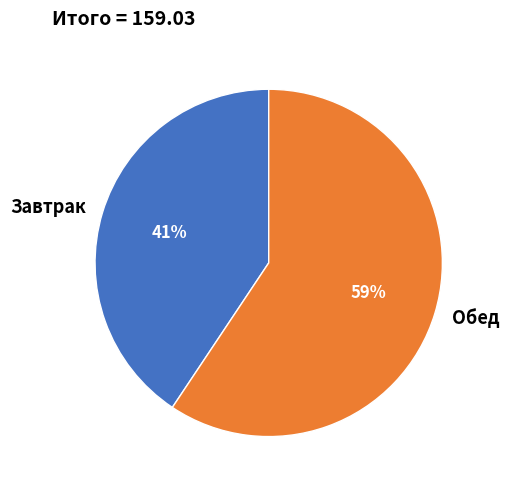

Which slice is the largest?

Обед